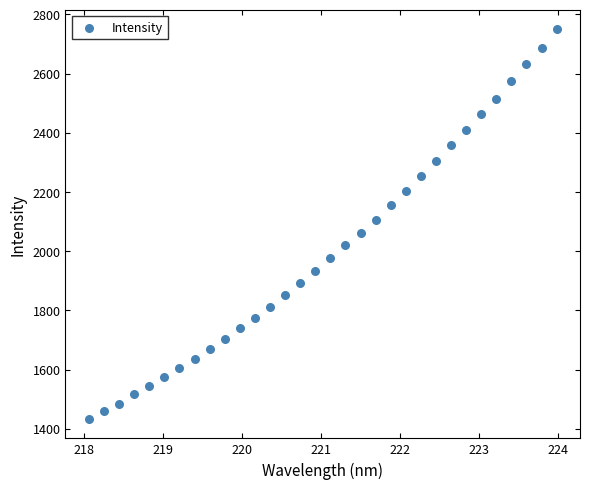

What is the range of Y values (max minus min)?

1316.5